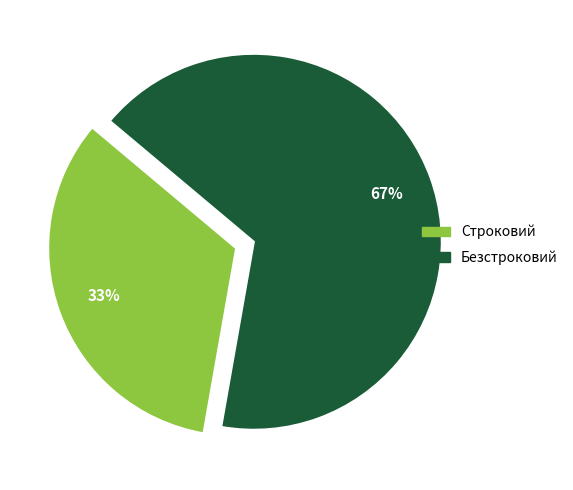

The Безстроковий slice represents 55% of the pie. True or false?

False